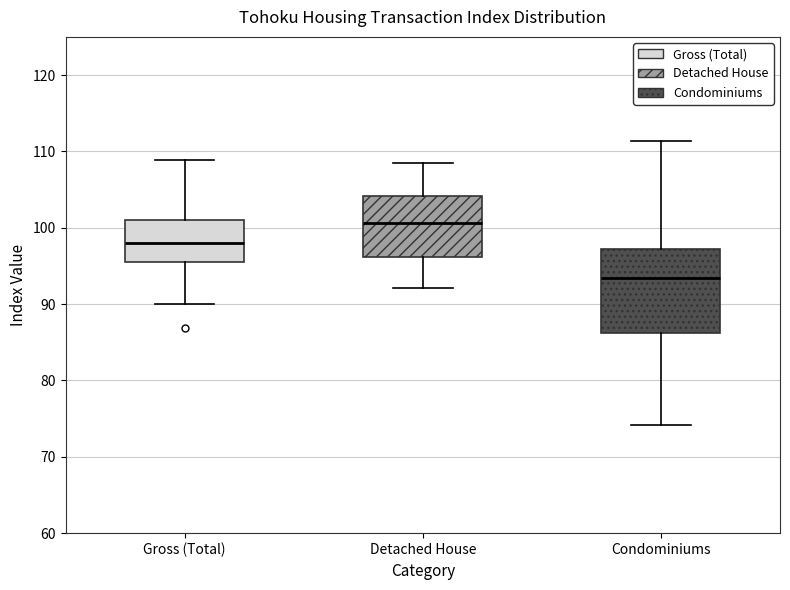

Where is the lower edge of the box for Detached House on the y-axis? The values are not printed on the chart, so give them approximately, as read against the axis.

96